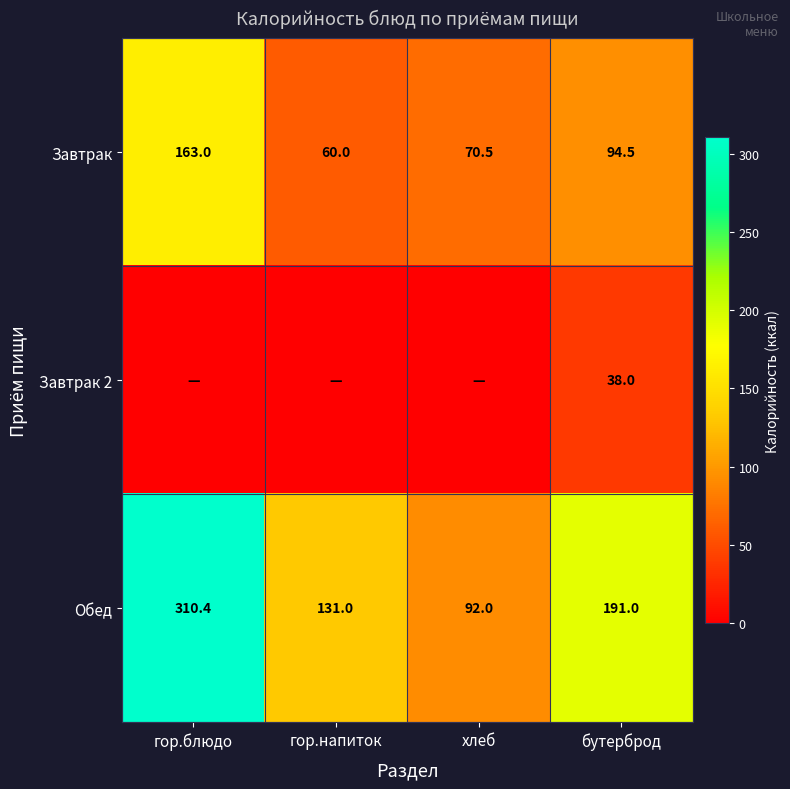

At which label is Завтрак closest to 111?

бутерброд